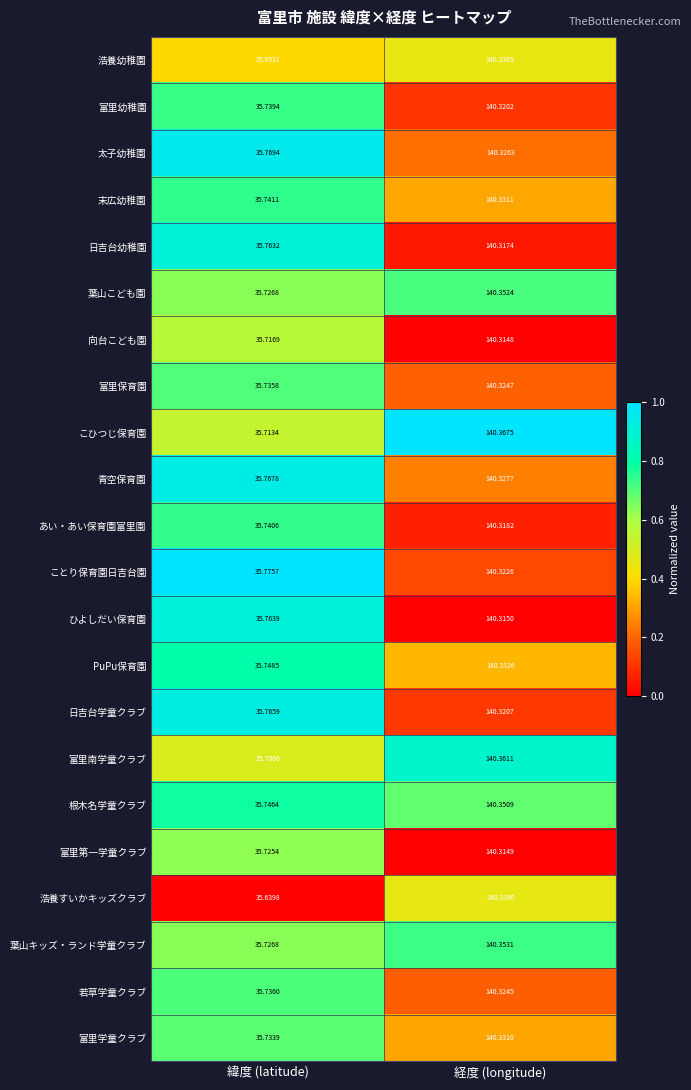

Between 緯度 (latitude) and 経度 (longitude), which series saw the biggest shift?

浩養すいかキッズクラブ